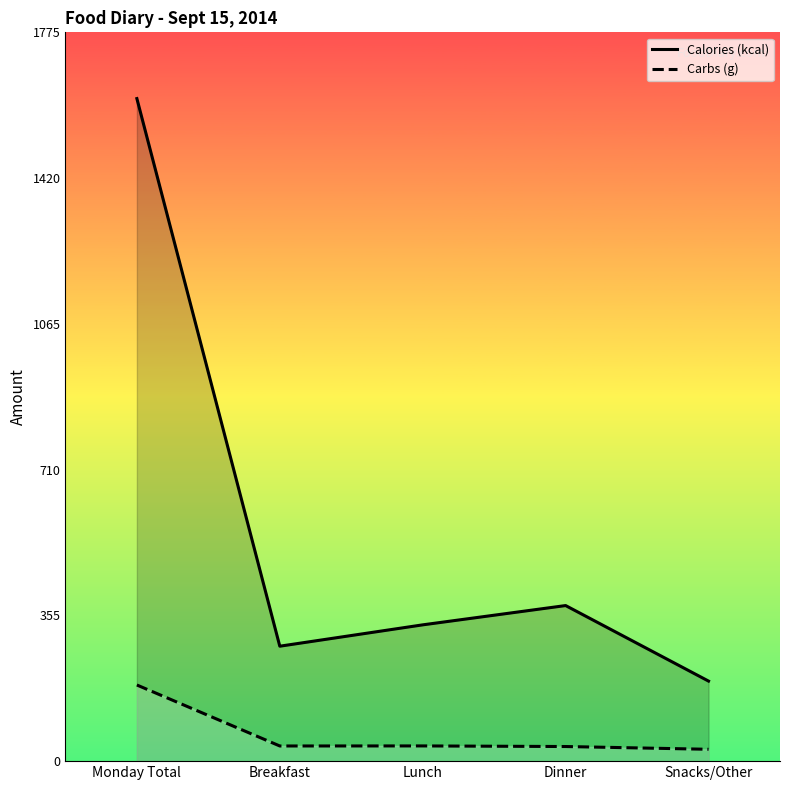

What is the spread (max minus min) of values at Dinner?

343.4